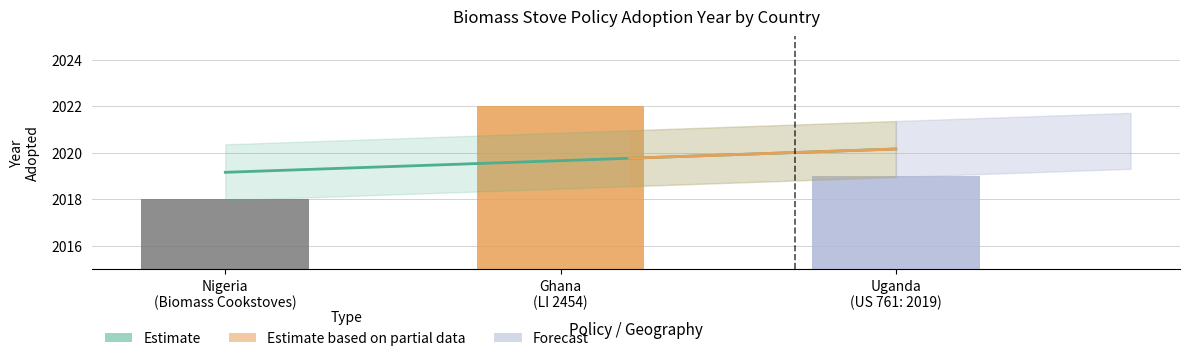

What is the change in value from Nigeria
(Biomass Cookstoves) to Uganda
(US 761: 2019)?

+1